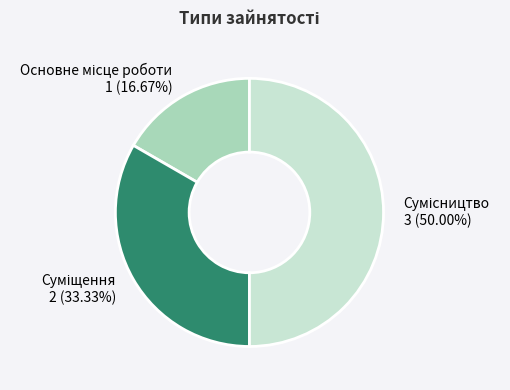

Rank the categories by value from lowest to highest.

Основне місце роботи, Суміщення, Сумісництво